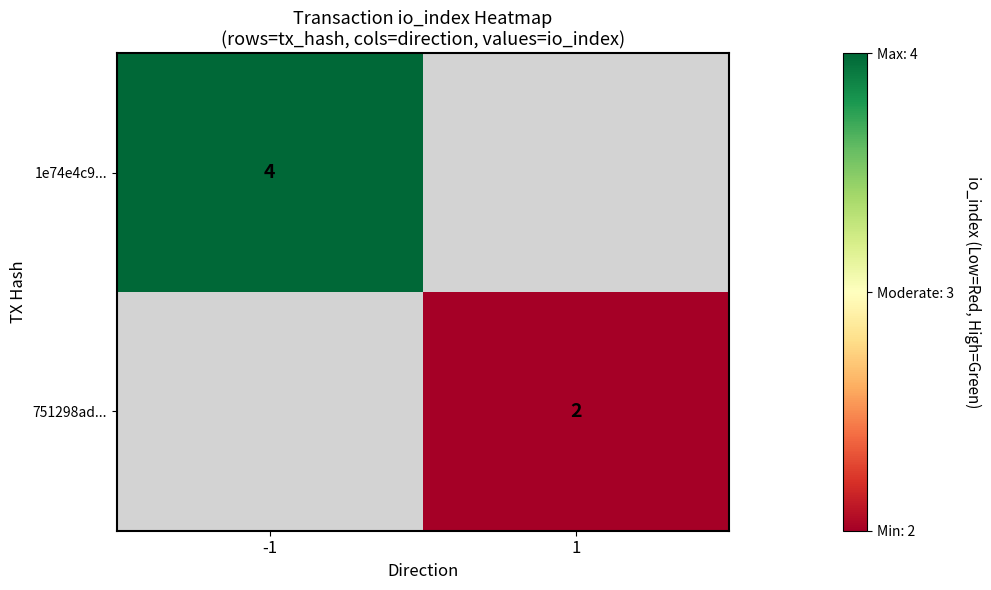

At how many categories does at least one series exceed 2?

1